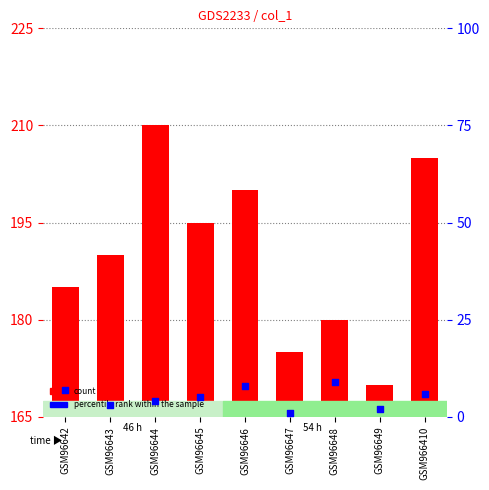

Which series reaches the minimum Y coordinate?

percentile rank within the sample